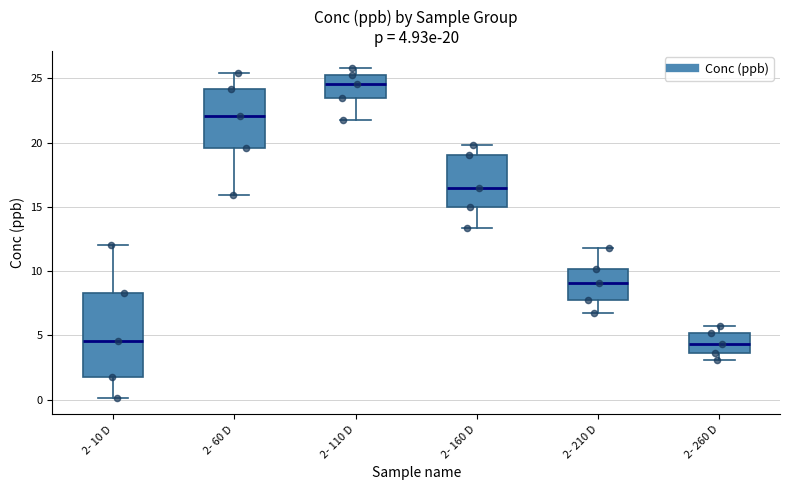

Which box is the tallest, from its lower edge to its upper edge?

2- 10 D